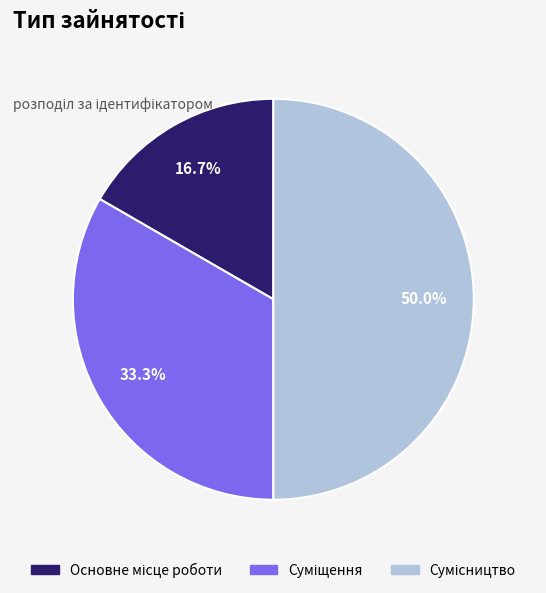

The Основне місце роботи slice represents 9% of the pie. True or false?

False